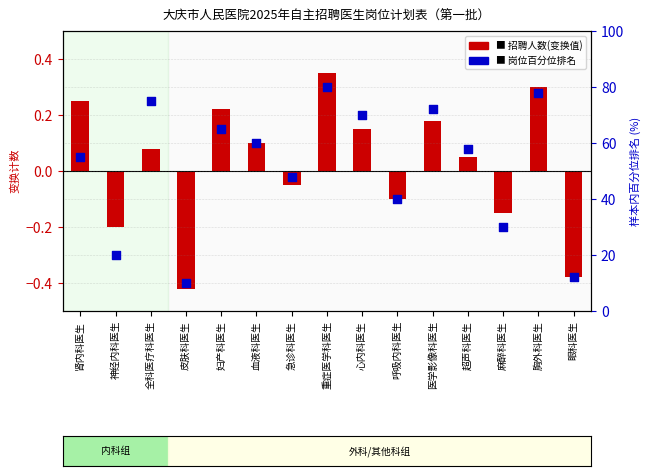

Which series contains the lowest Y value?

招聘人数(变换值)